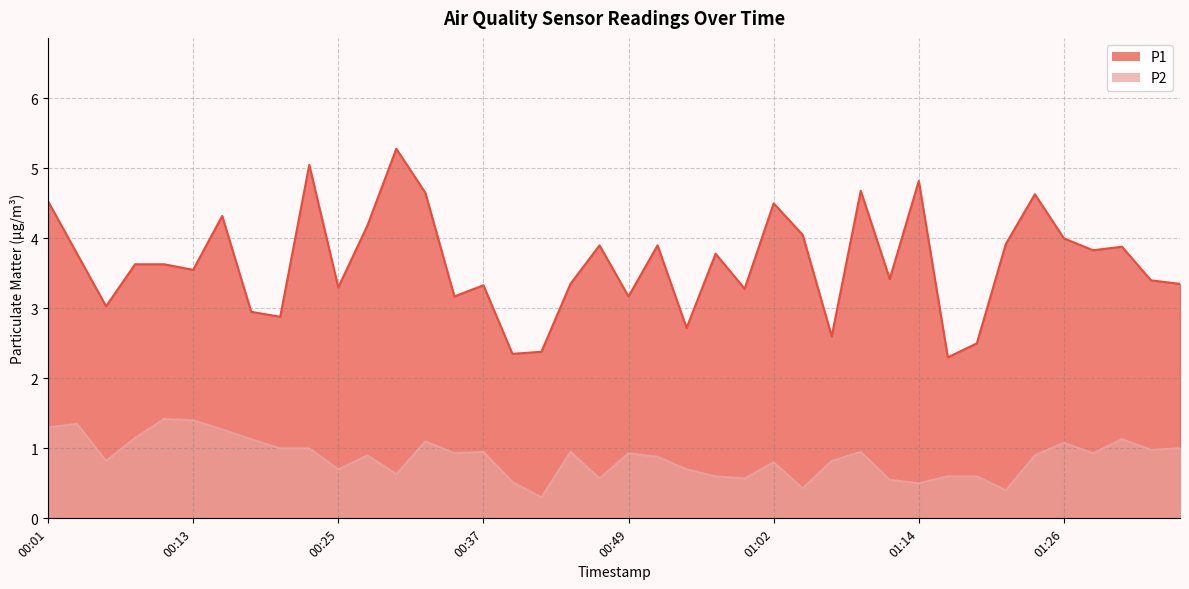

At which label is P2 closest to 0?

00:42